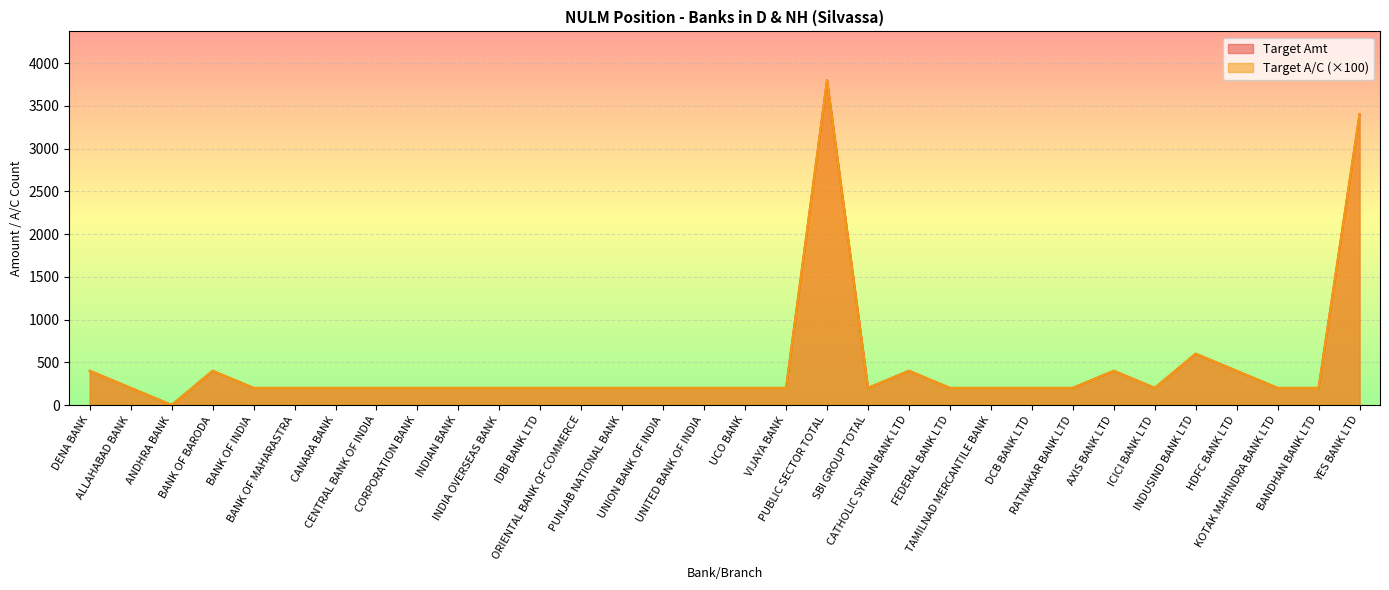

True or false: Target Amt and Target A/C cross at least once.

False